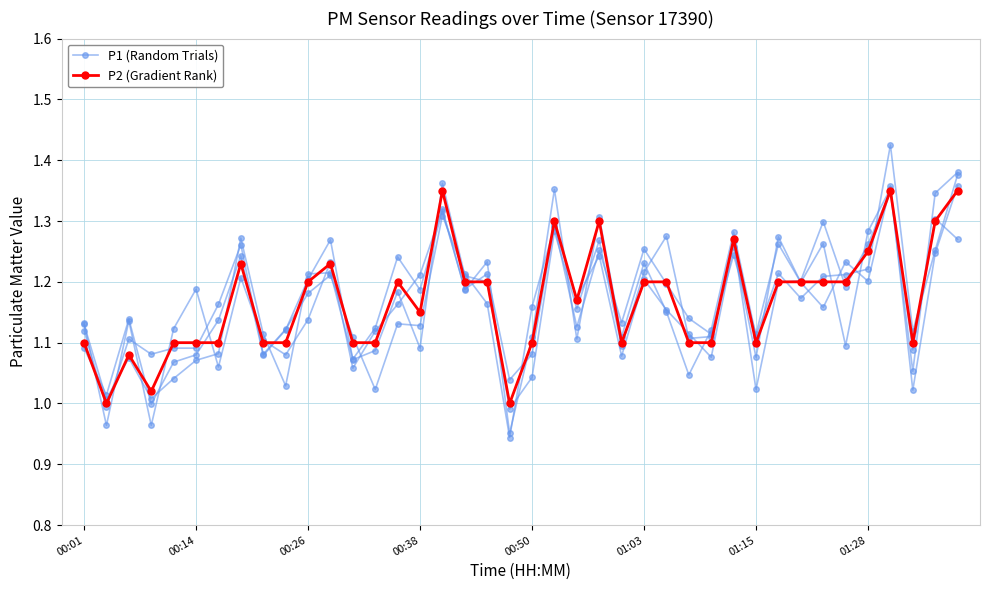

Rank the series by their maximum value, from lowest to highest.

P2 (Gradient Rank), P1 (Random Trials)